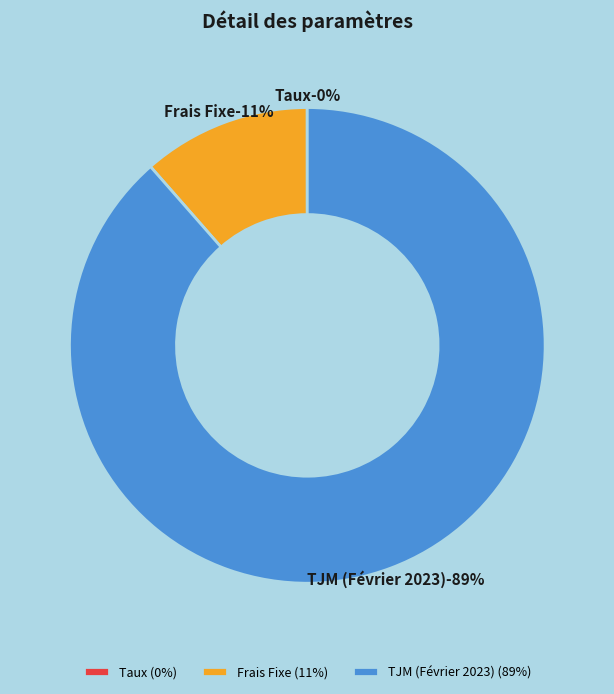

What is the largest slice in the pie chart?

TJM (Février 2023)